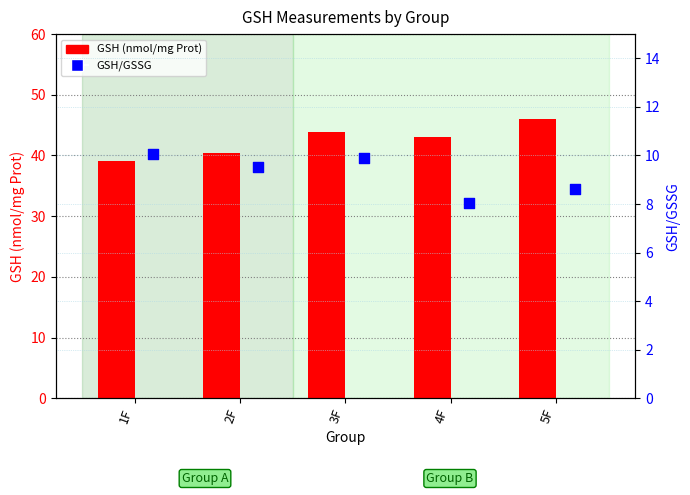

At how many categories does at least one series exceed 17?

5